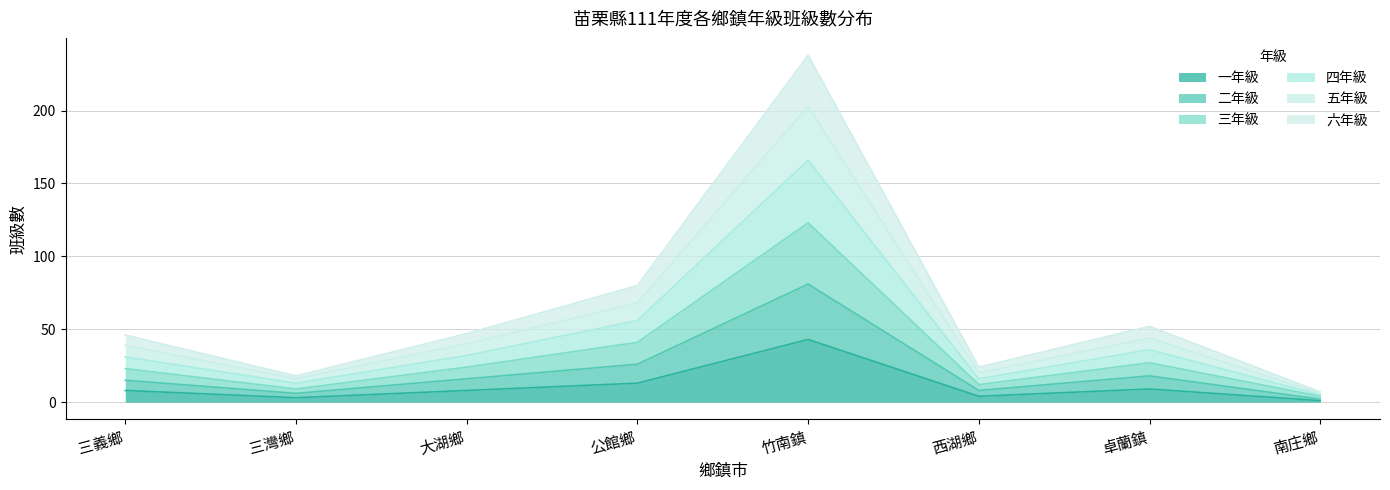

Which series changed the most between 三灣鄉 and 西湖鄉?

五年級